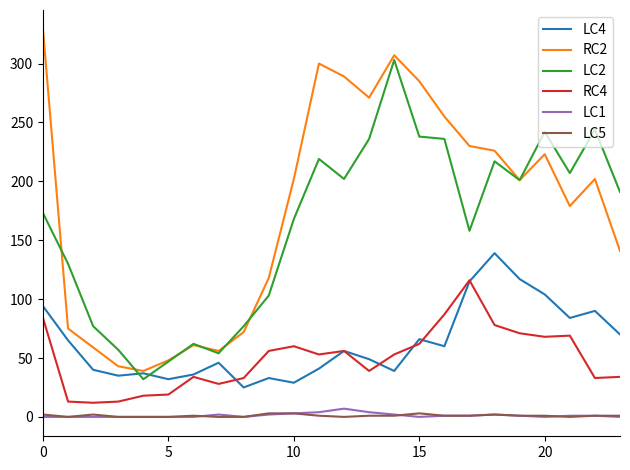

True or false: RC4 and LC2 intersect in this chart.

False